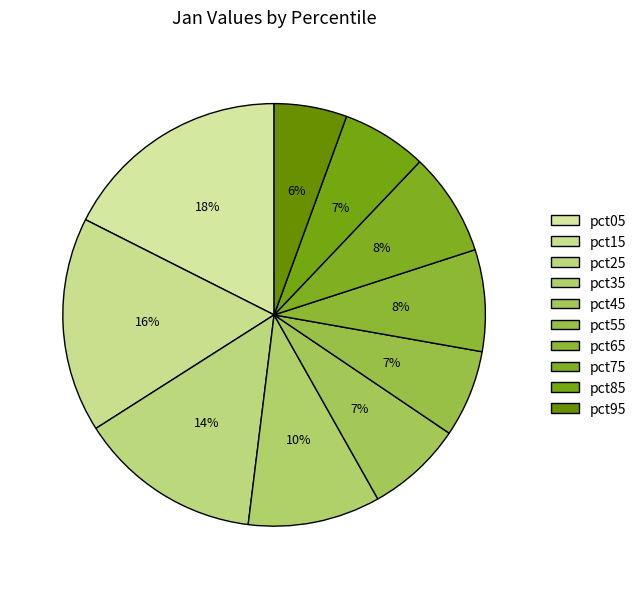

Which slice is the largest?

pct05